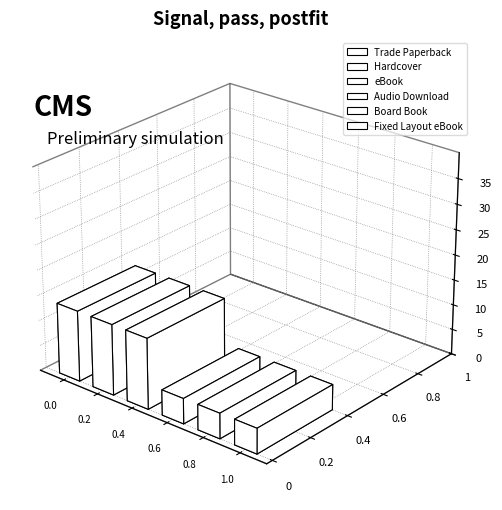

Rank the categories by value from lowest to highest.

Audio Download, Board Book, Fixed Layout eBook, Trade Paperback, Hardcover, eBook